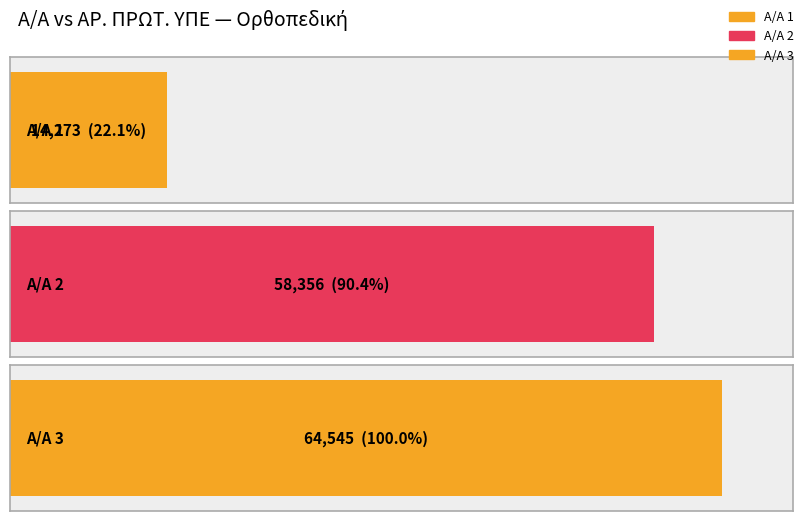

Rank the categories by value from lowest to highest.

1, 2, 3